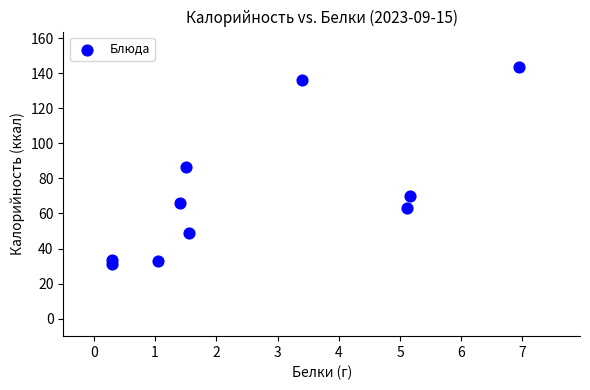

What is the range of X values (max minus min)?

6.7